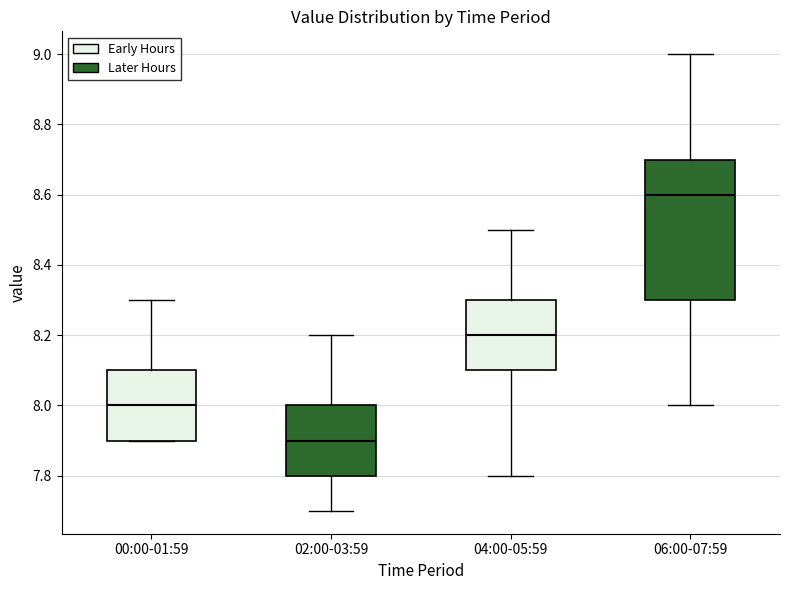

Comparing the boxes themselves (not the whiskers), which one is the tallest?

06:00-07:59